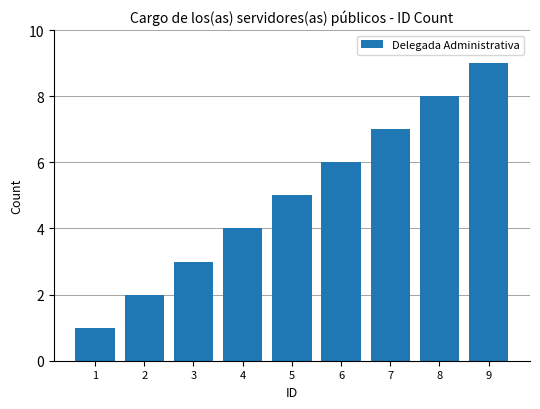

The chart shows a value of 8 at 8. True or false?

True